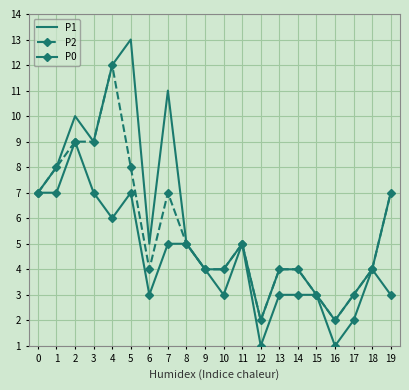

At which category is the sum across all series the highest?

4